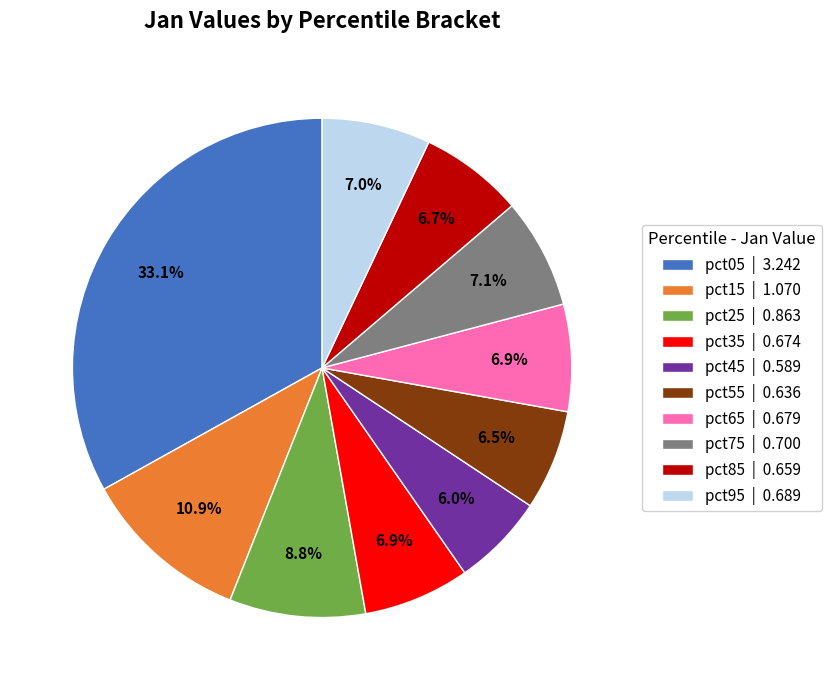

To the nearest percent, what is the average slice percentage?

10%